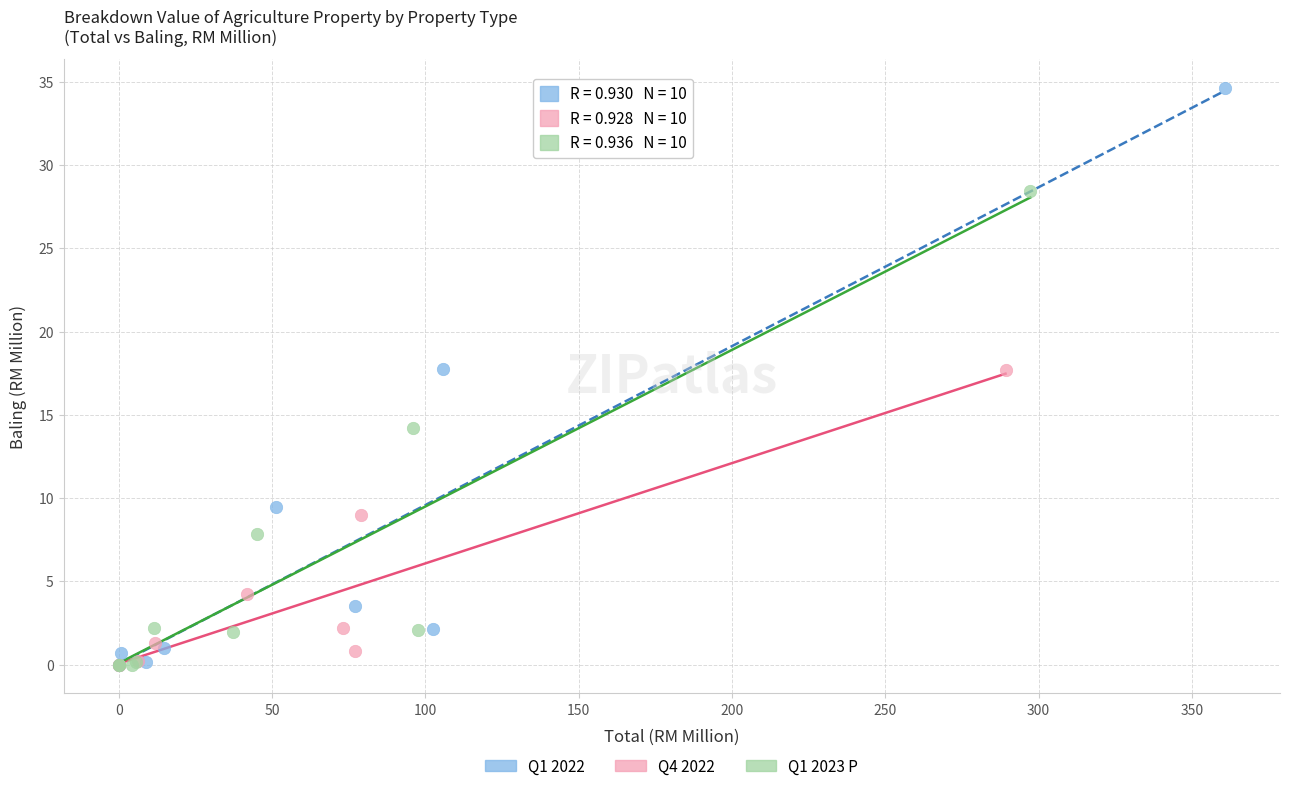

Which series has the largest Y range (max minus min)?

Q1 2022